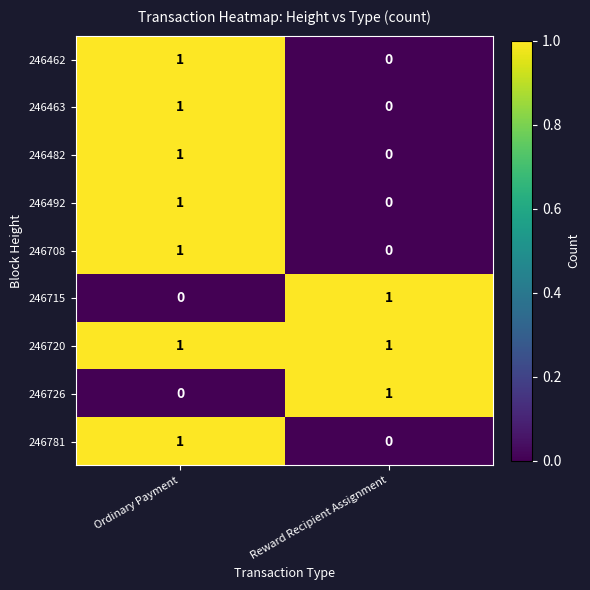

List the labels in order of 246463 value, smallest first.

Reward Recipient Assignment, Ordinary Payment